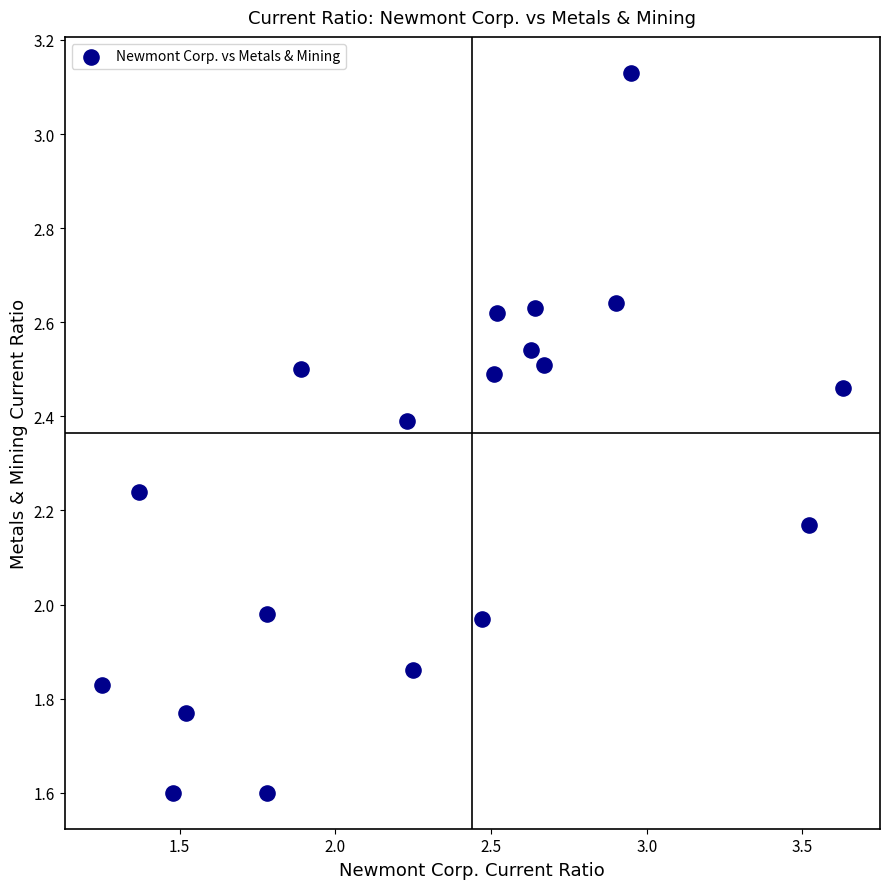

What is the range of Y values (max minus min)?

1.5